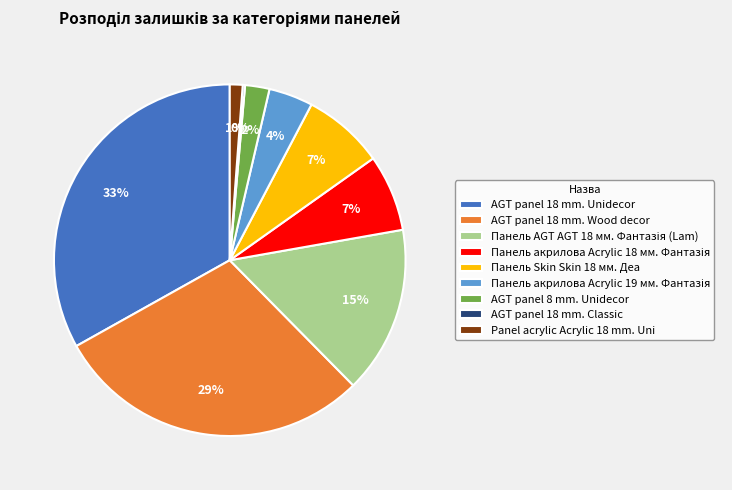

To the nearest percent, what is the average slice percentage?

11%